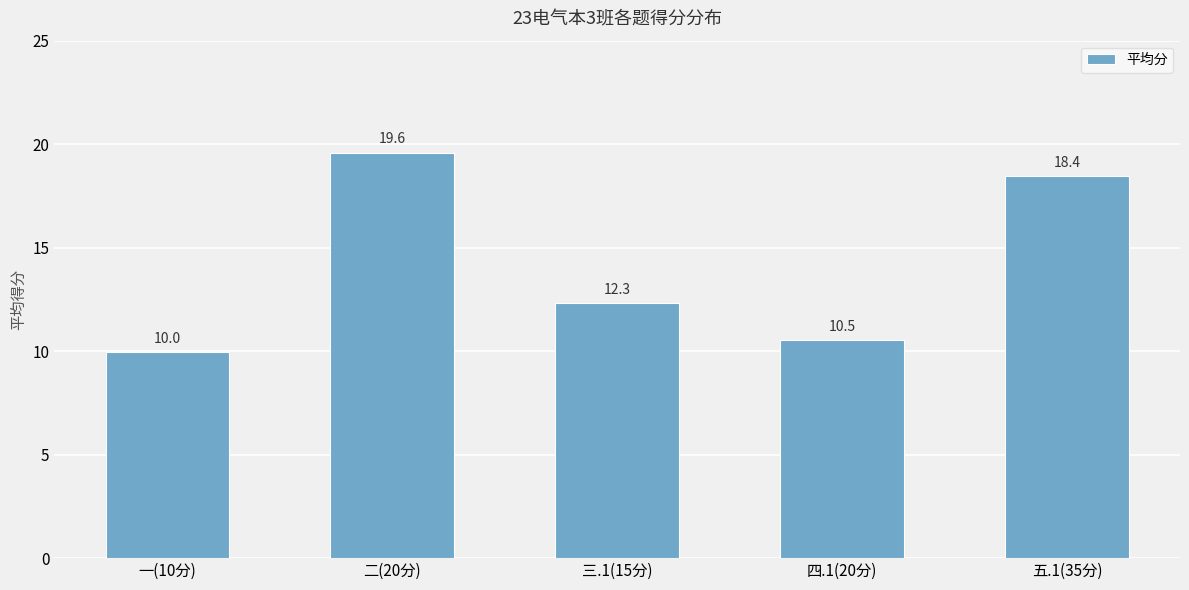

Rank the categories by value from lowest to highest.

一(10分), 四.1(20分), 三.1(15分), 五.1(35分), 二(20分)